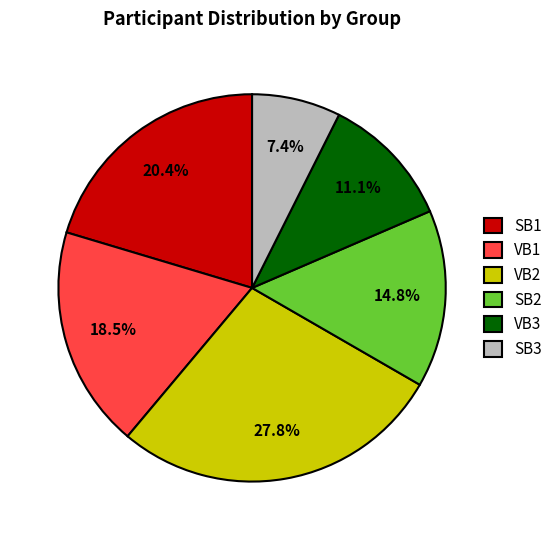

Does SB1 account for over 50% of the chart?

No